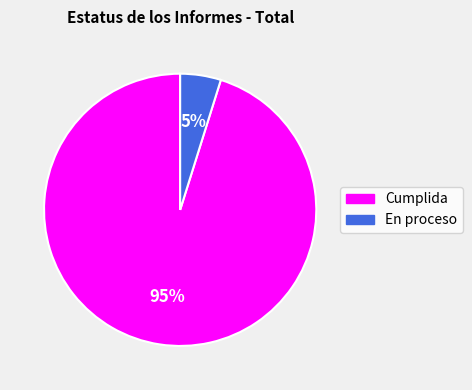

Is it true that En proceso is 5% of the pie?

True